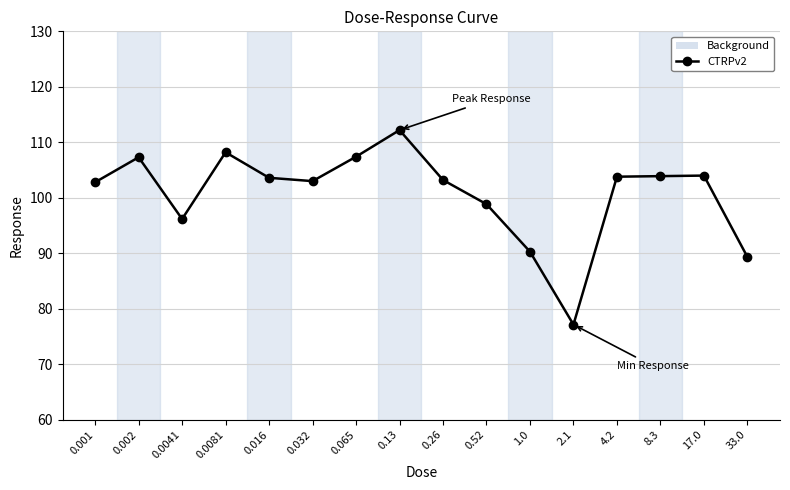

Which has a higher value, 2.1 or 4.2?

4.2